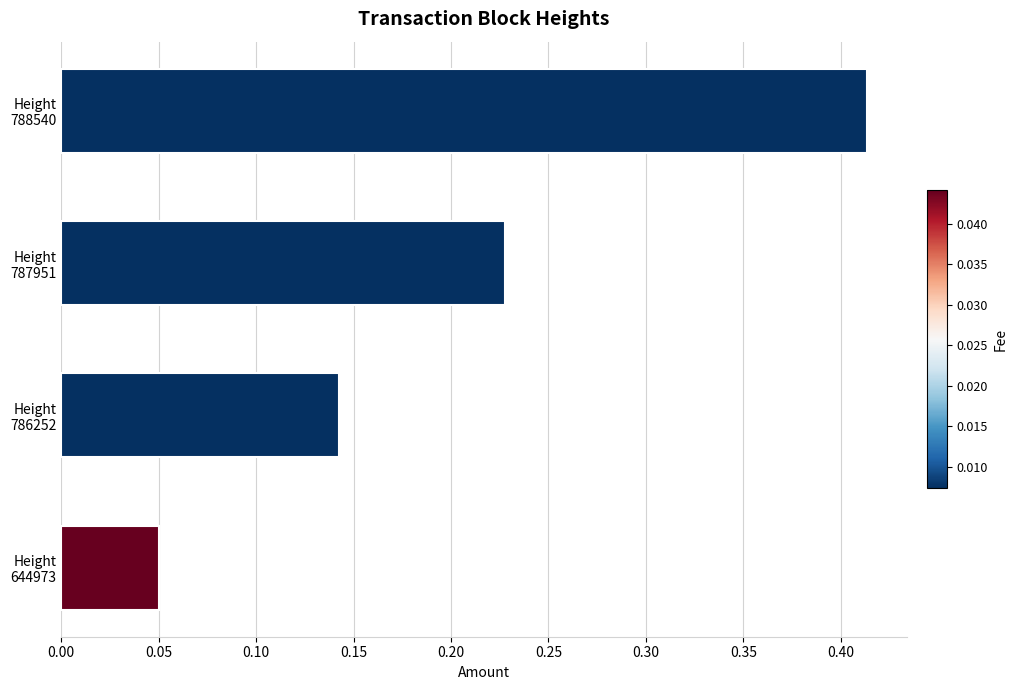

What is the sum of all values?

0.8